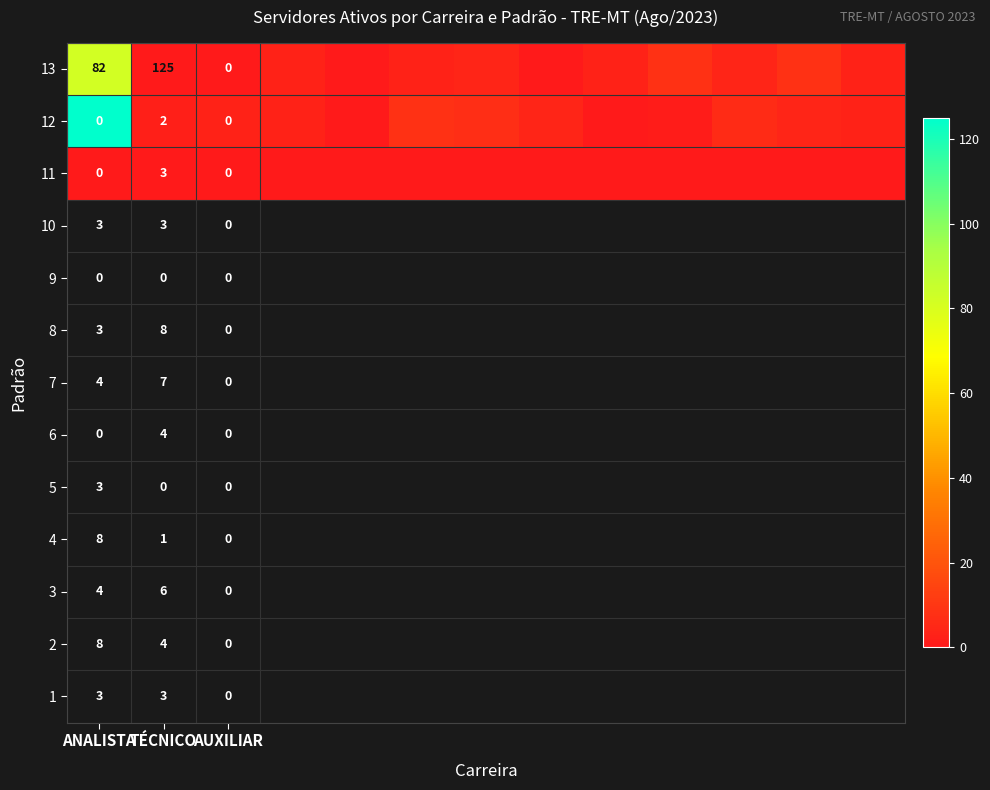

What is the spread (max minus min) of values at ANALISTA?

82